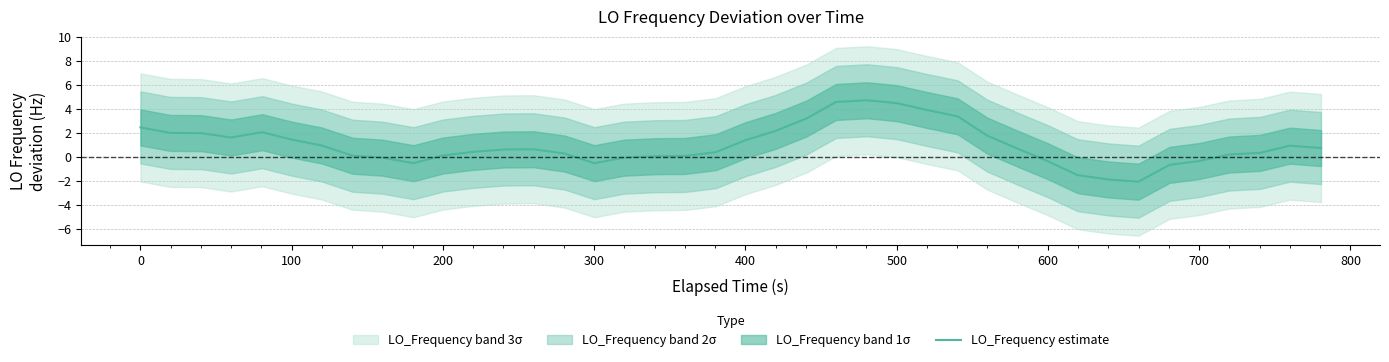

What is the maximum value for LO_Frequency estimate?

4.7